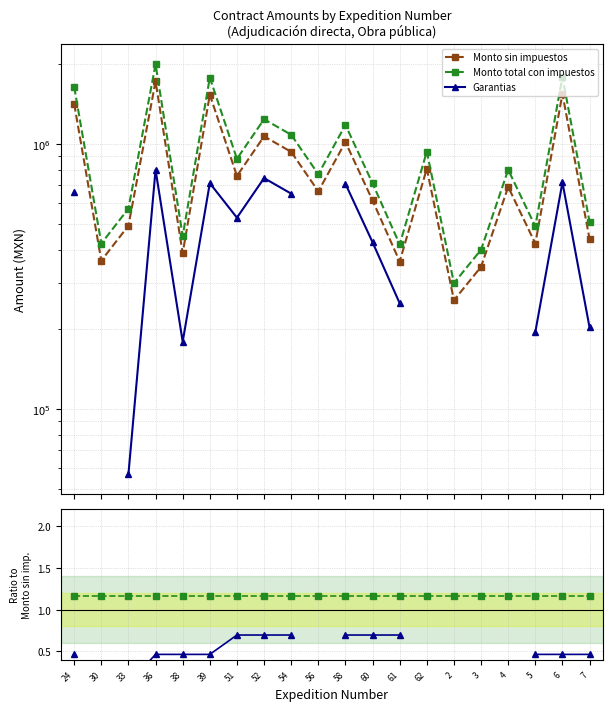

What is the label of the 14th point from the right?

51